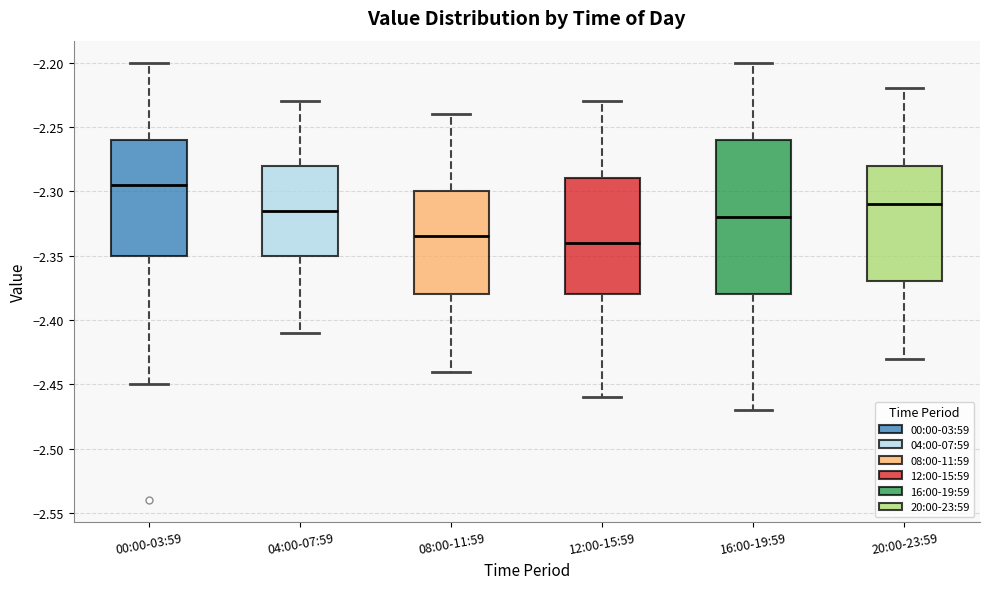

Where is the upper edge of the box for 20:00-23:59 on the y-axis? The values are not printed on the chart, so give them approximately, as read against the axis.

-2.280